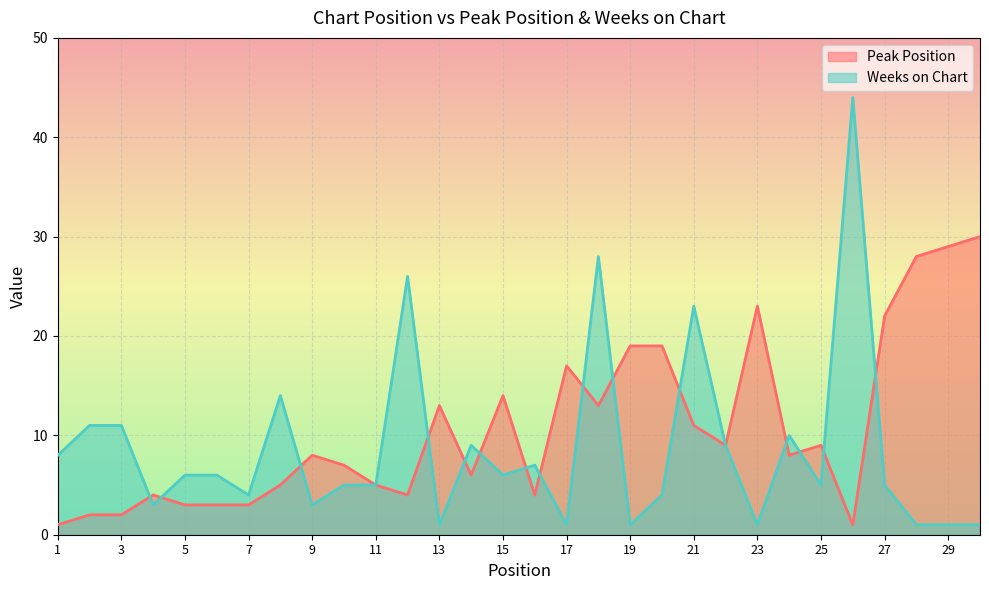

Between which two adjacent categories do Peak Position and Weeks on Chart first intersect?

3 and 4